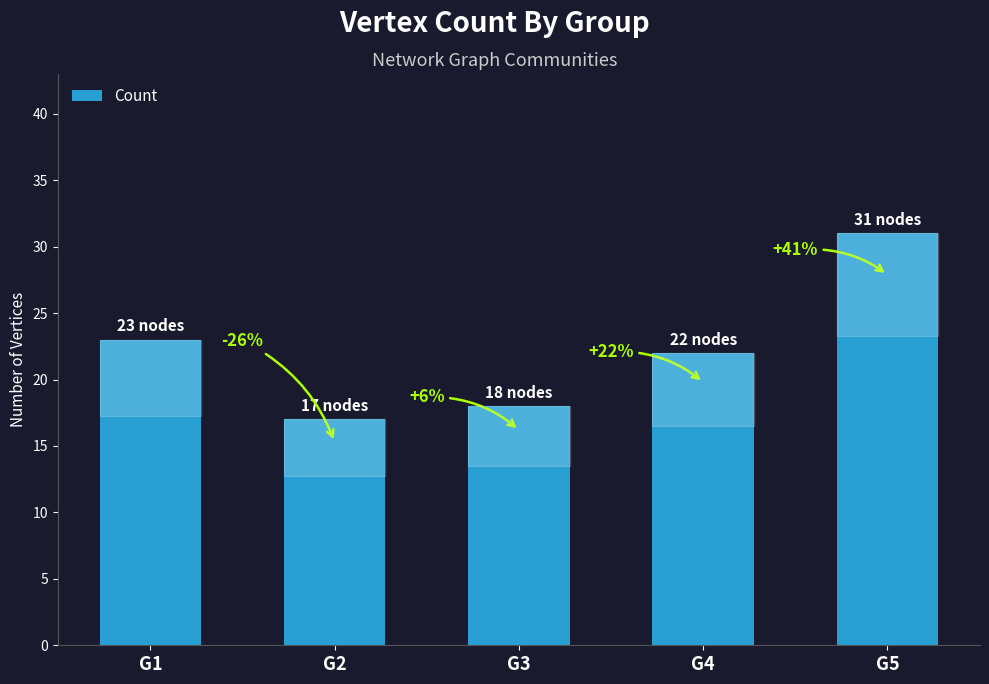

What is the difference between the values at G3 and G5?

13